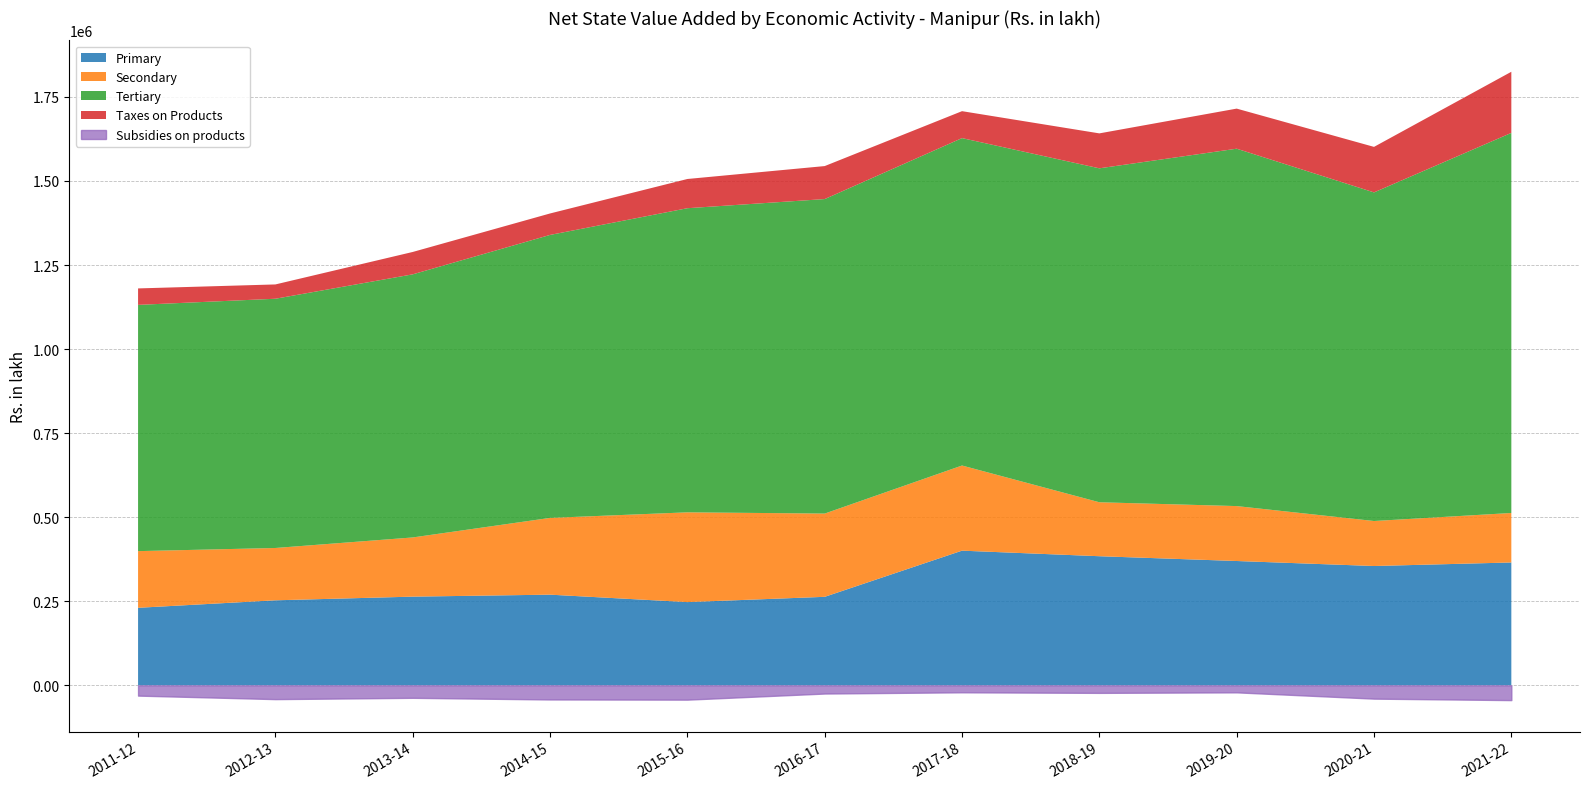

What is the difference between the maximum and minimum values in the Taxes on Products series?

139202.0